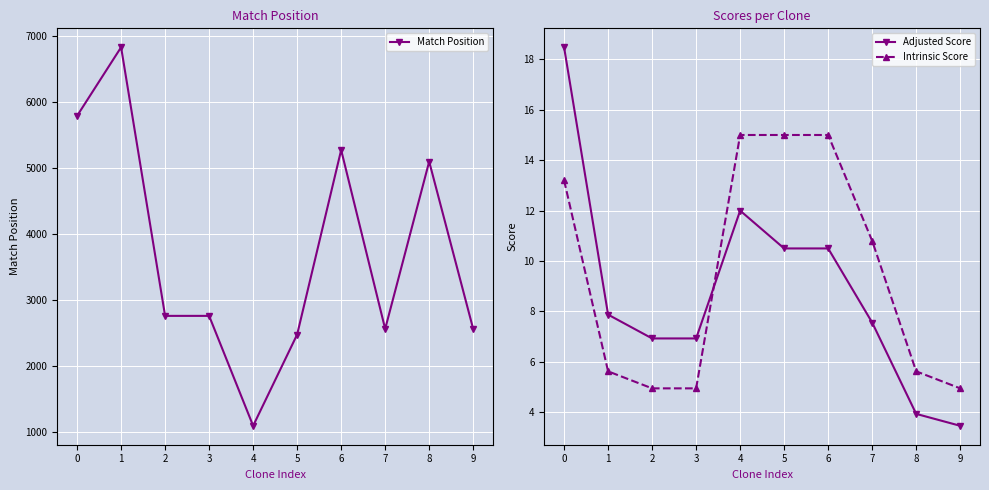

Where do Intrinsic Score and Adjusted Score first cross each other?

3 and 4